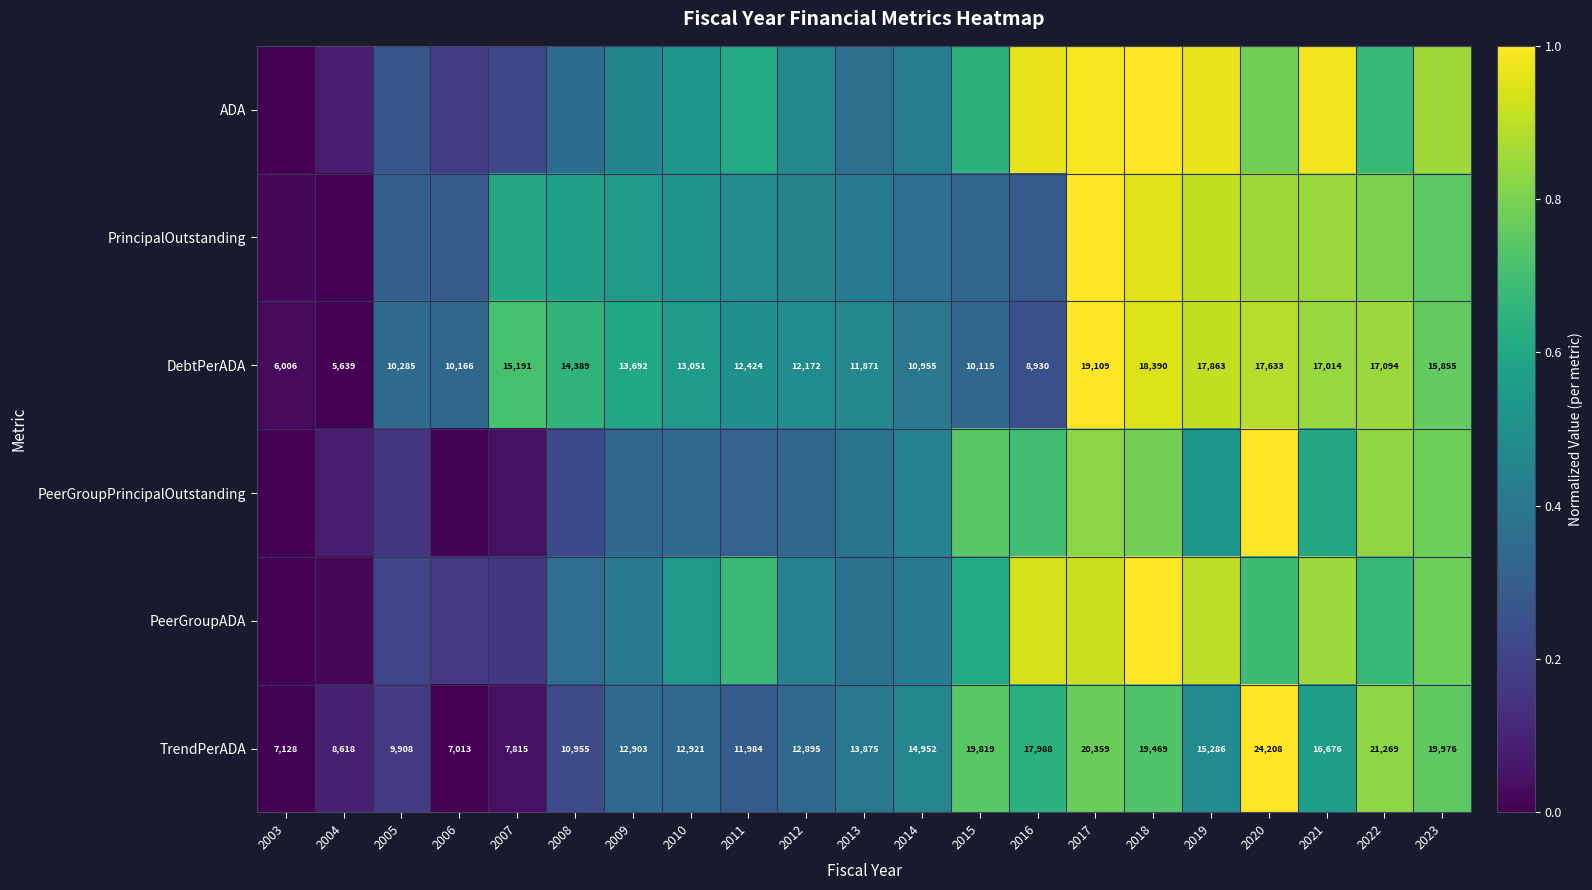

Where is PrincipalOutstanding nearest to the value 0?

2004